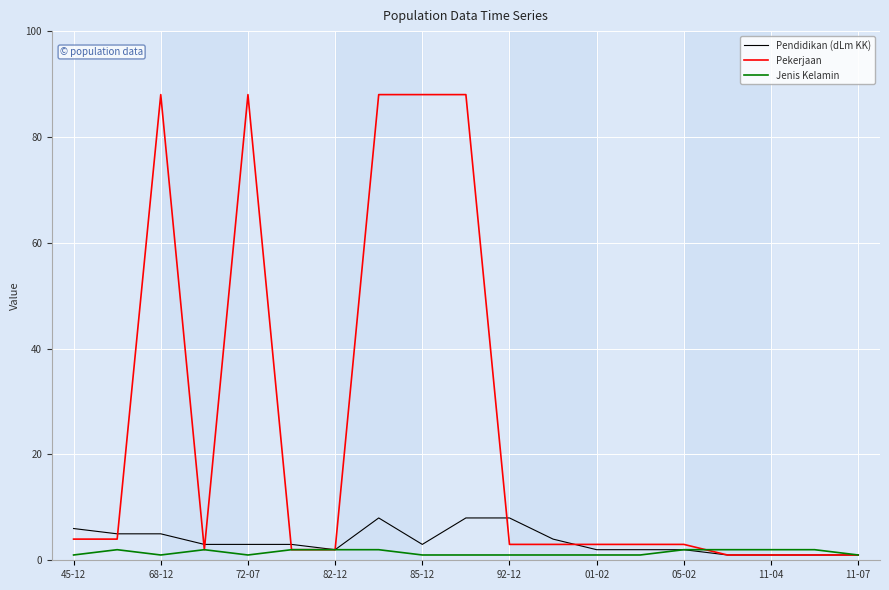

What is the maximum value shown in the chart?

88